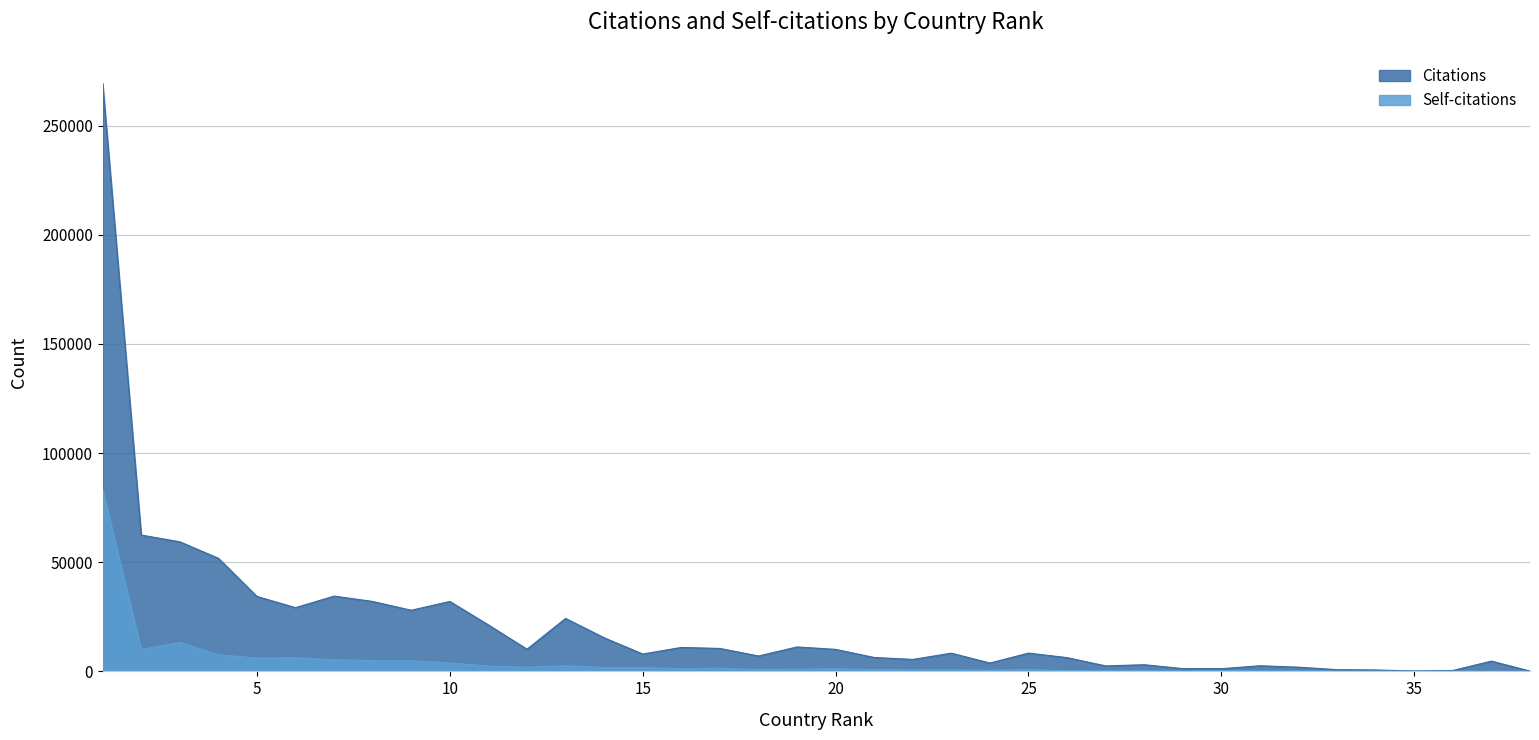

What is the average value of the Citations series?

21588